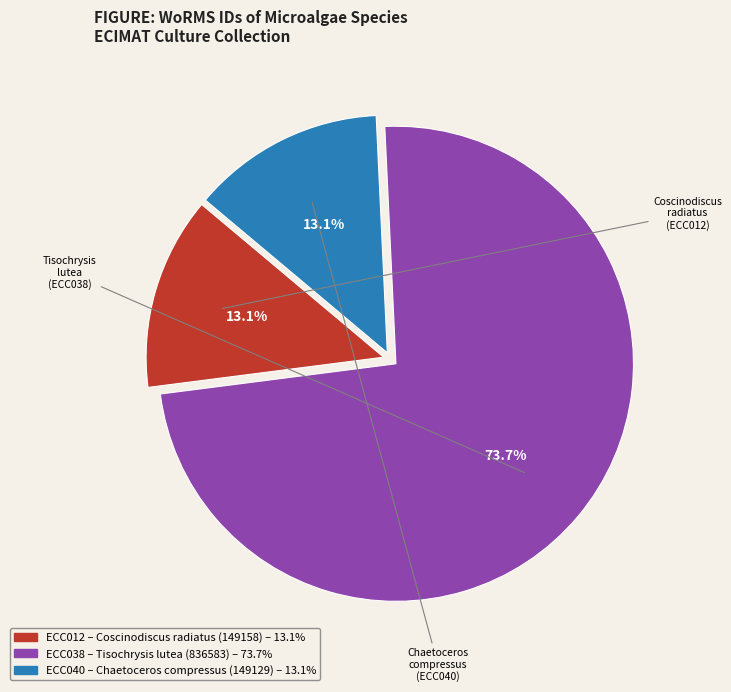

Does any single category account for the majority?

Yes